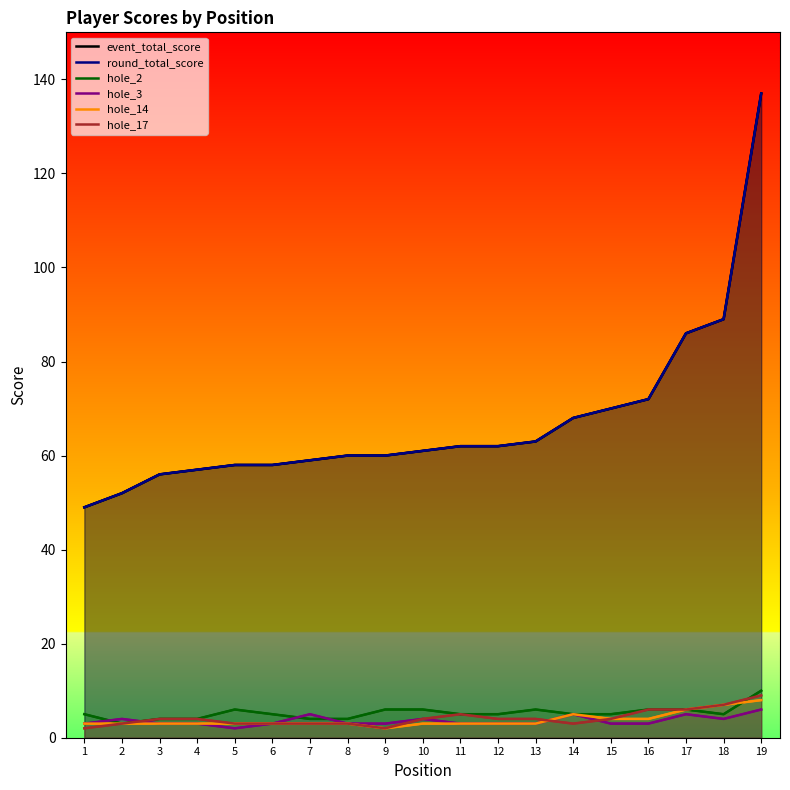

At 3, list the series in order from smallest to largest.

hole_3, hole_14, hole_2, hole_17, event_total_score, round_total_score